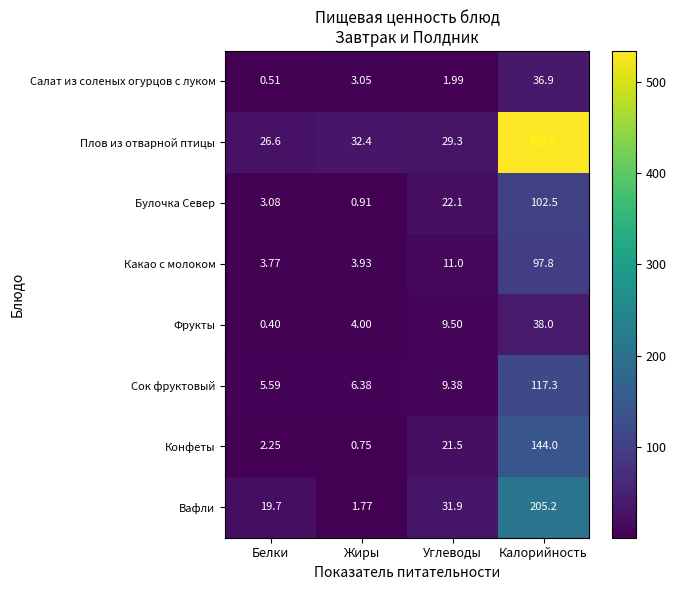

Where does the Вафли series first go above 31?

Углеводы